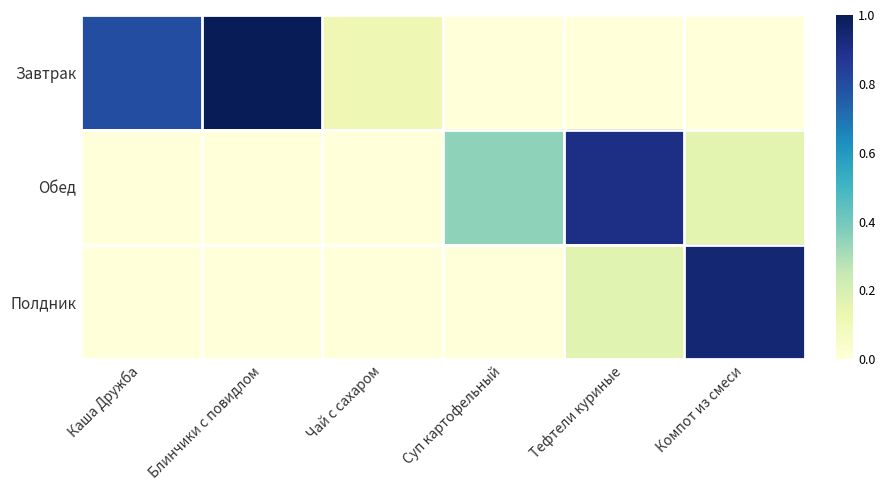

How many categories are shown in the chart?

6